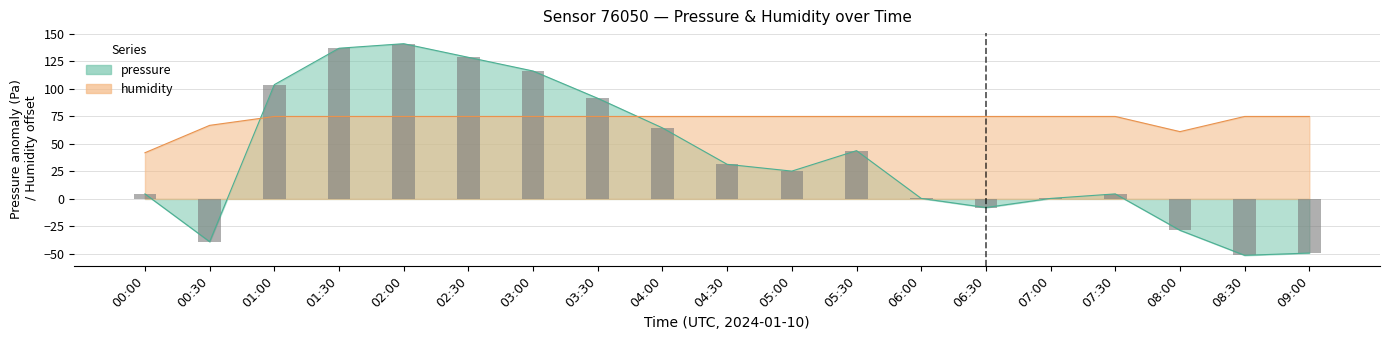

Is the value of humidity at 07:30 greater than the value of pressure at 05:00?

Yes